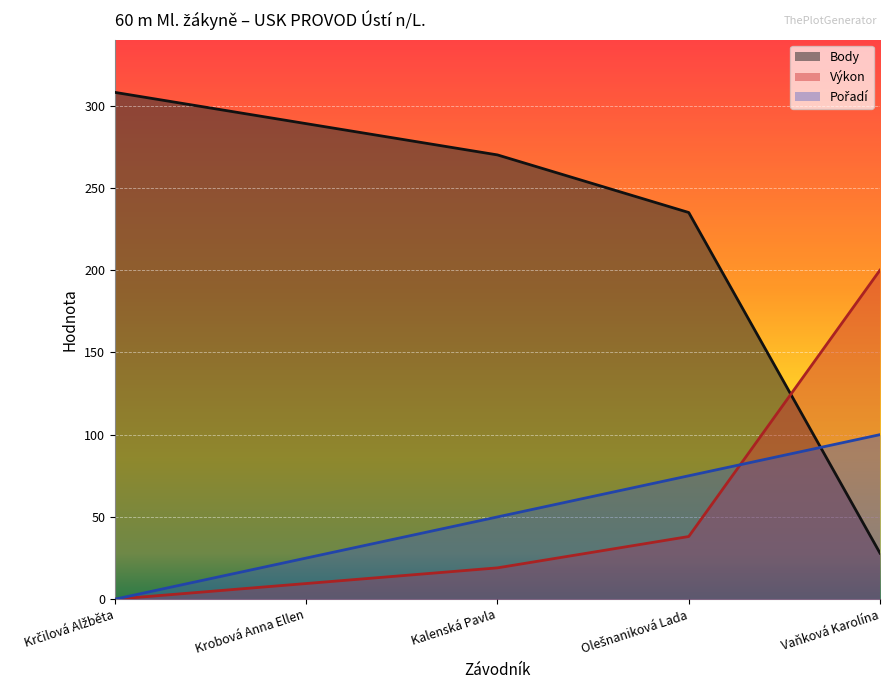

Reading right to left, list all the values displayed in this chart.

Pořadí: 100.0	75.0	50.0	25.0	0.0
Výkon: 200.0	38.1	19.0	9.5	0.0
Body: 28.0	235.0	270.0	289.0	308.0